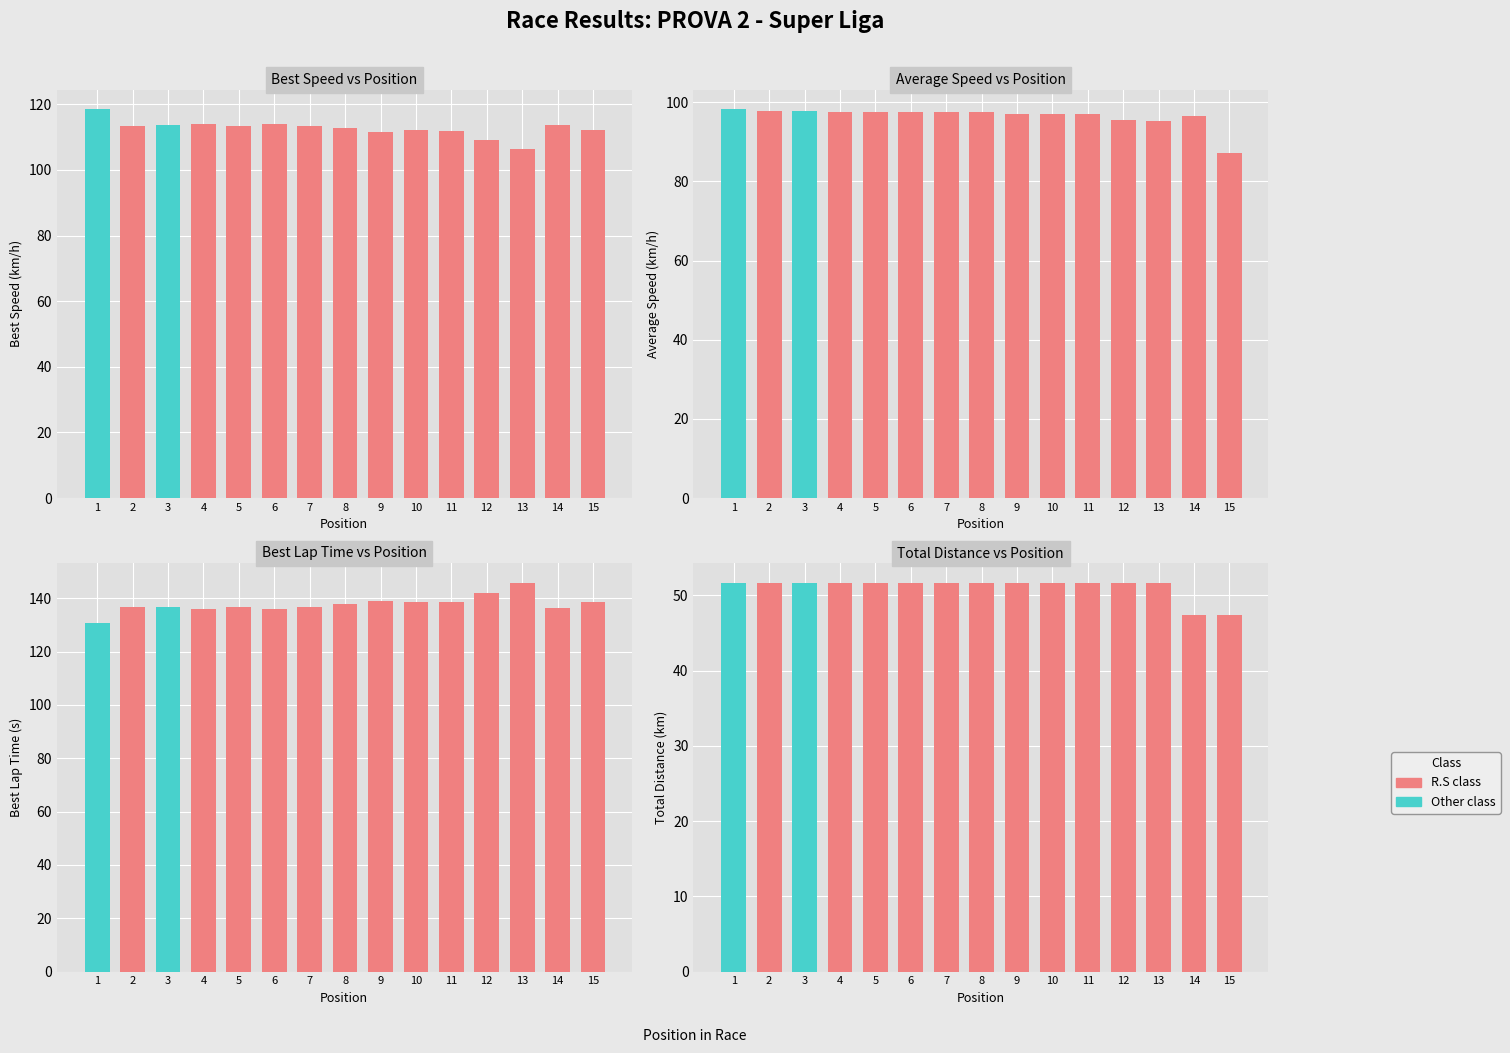

What is the highest value of the Best Lap time series?

145.9